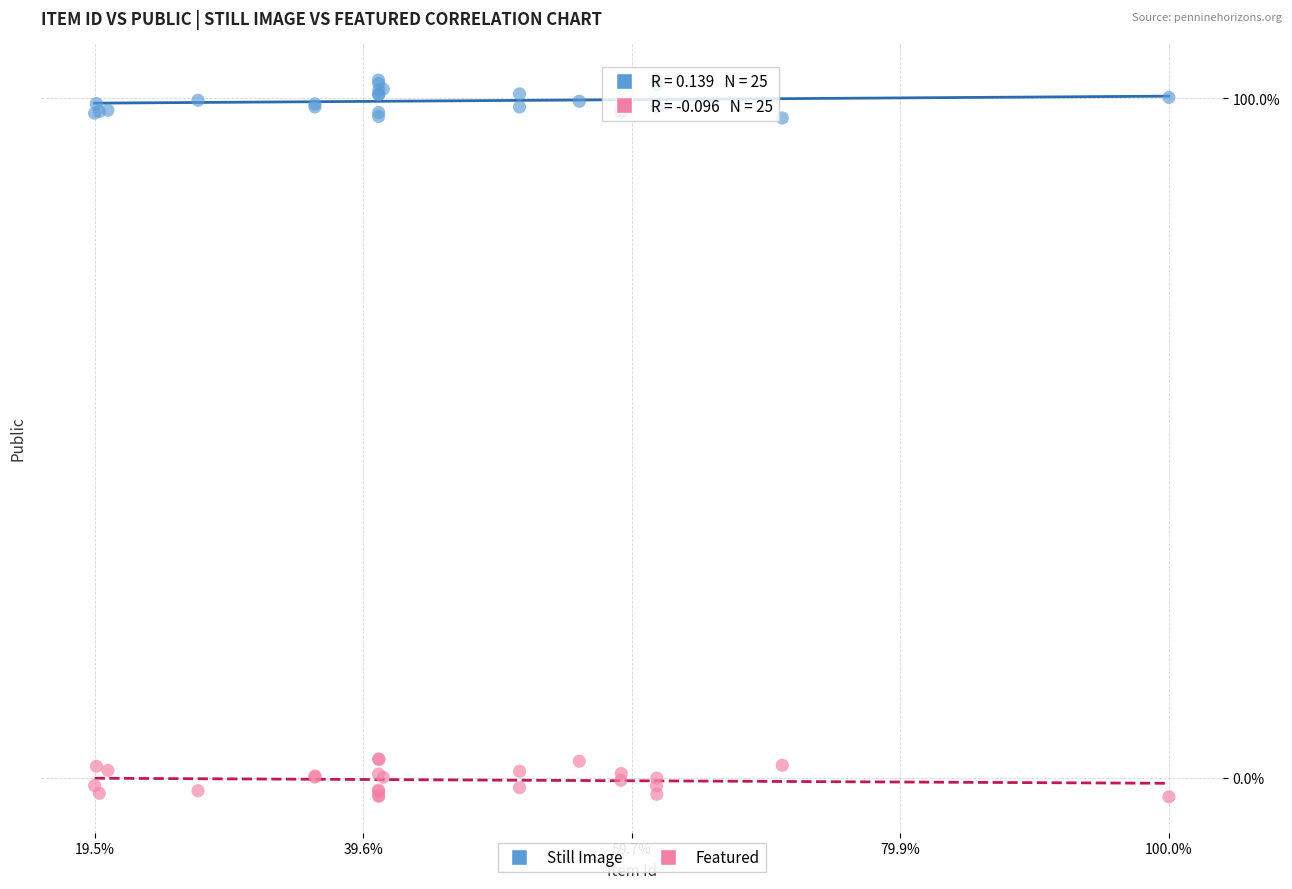

What are all the series names shown in the legend?

Still Image, Featured